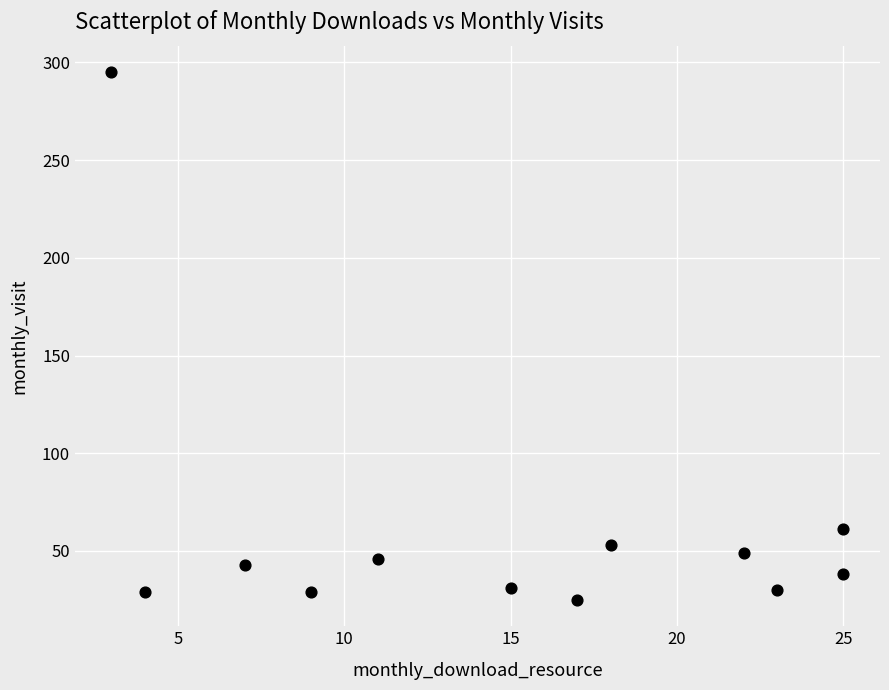

What Y value in the scatter plot is closest to 160?

61